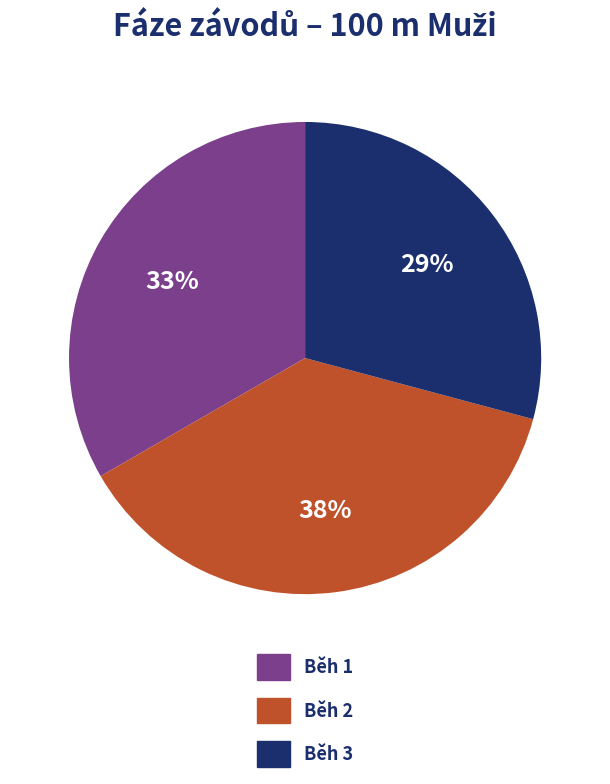

Is Běh 3 the majority of the pie?

No